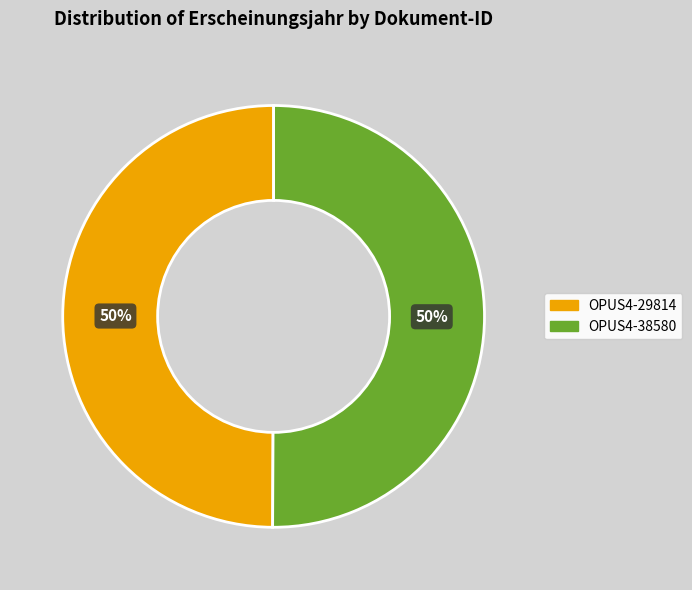

Is it true that OPUS4-38580 is 56% of the pie?

False